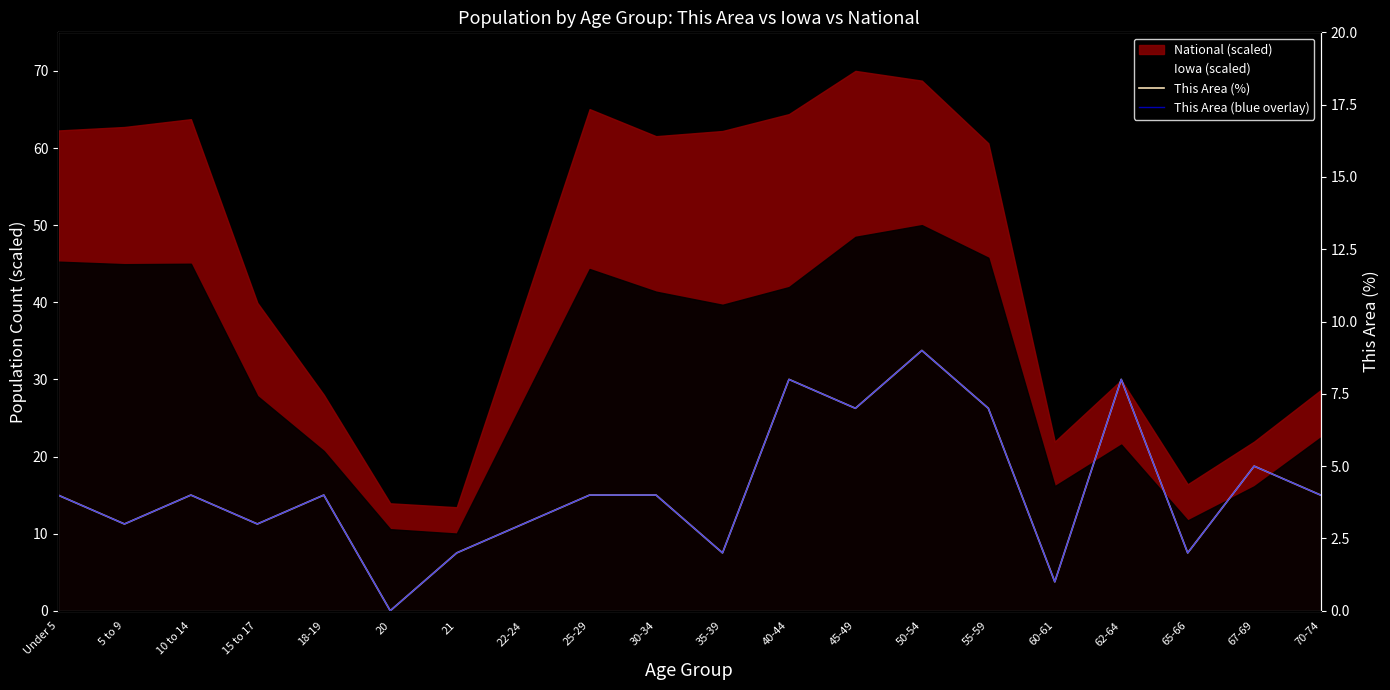

What is the sum of all This Area (blue overlay) values?

84